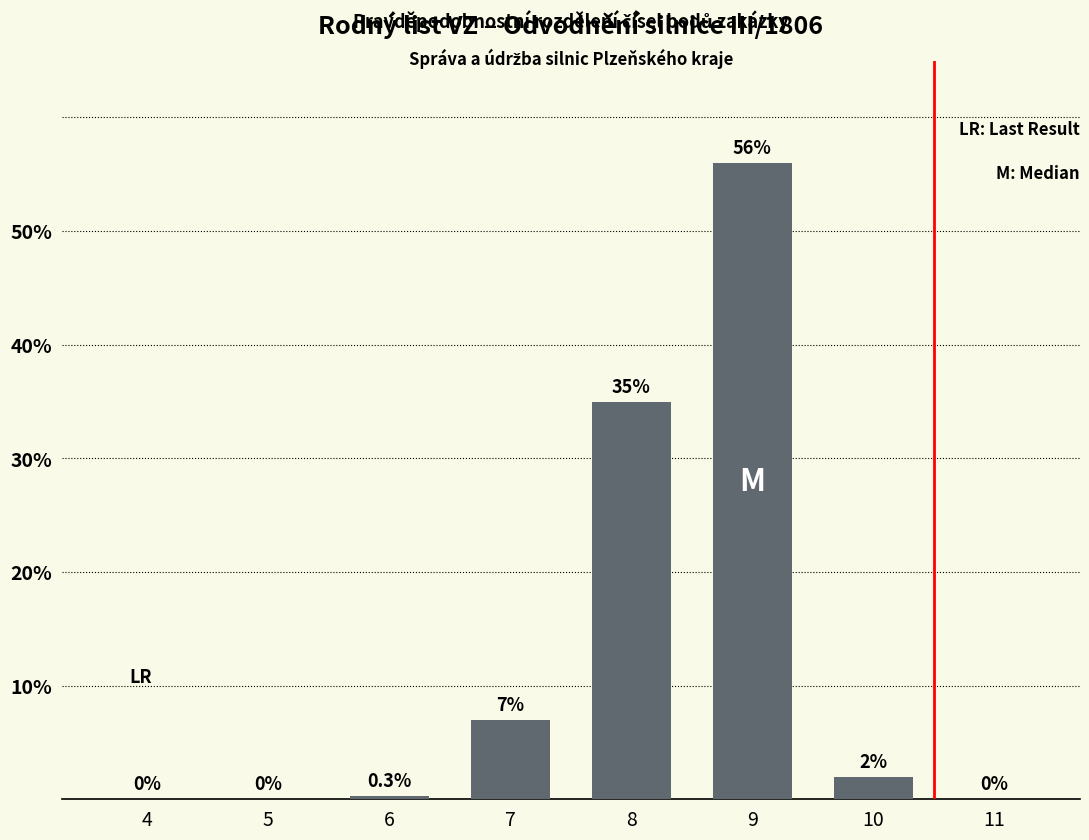

Reading left to right, transcribe all the data shown in this chart.

4=0.0	5=0.0	6=0.3	7=7.0	8=35.0	9=56.0	10=2.0	11=0.0